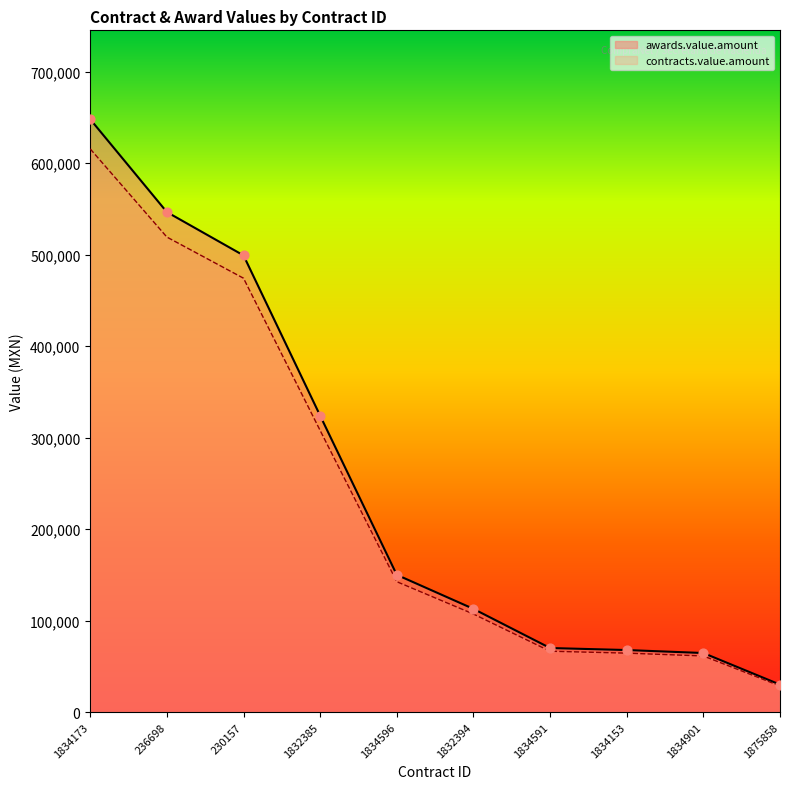

Which series has the widest spread of Y values?

contracts.value.amount